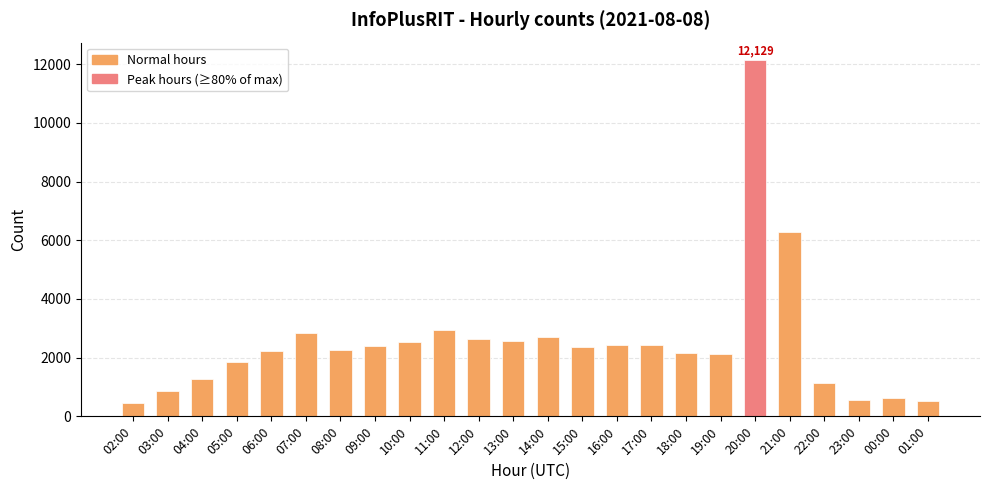

What is the label of the 21st bar from the left?

22:00